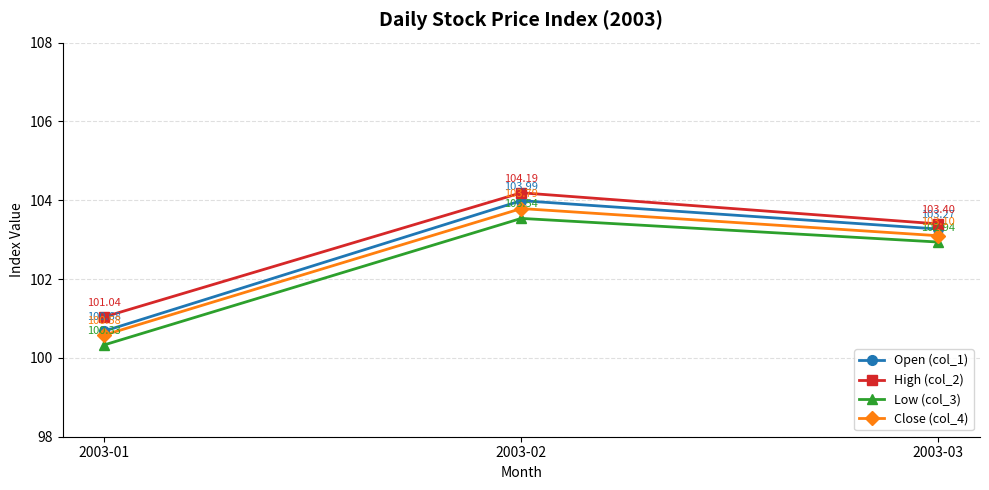

At which category is the sum across all series the highest?

2003-02